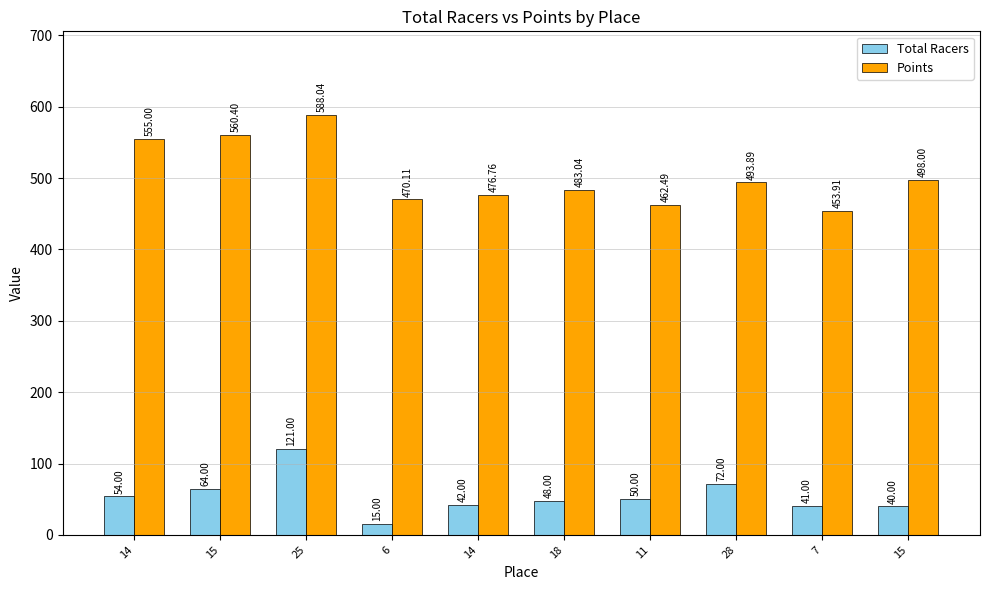

Where does the Total Racers series first go above 50?

14